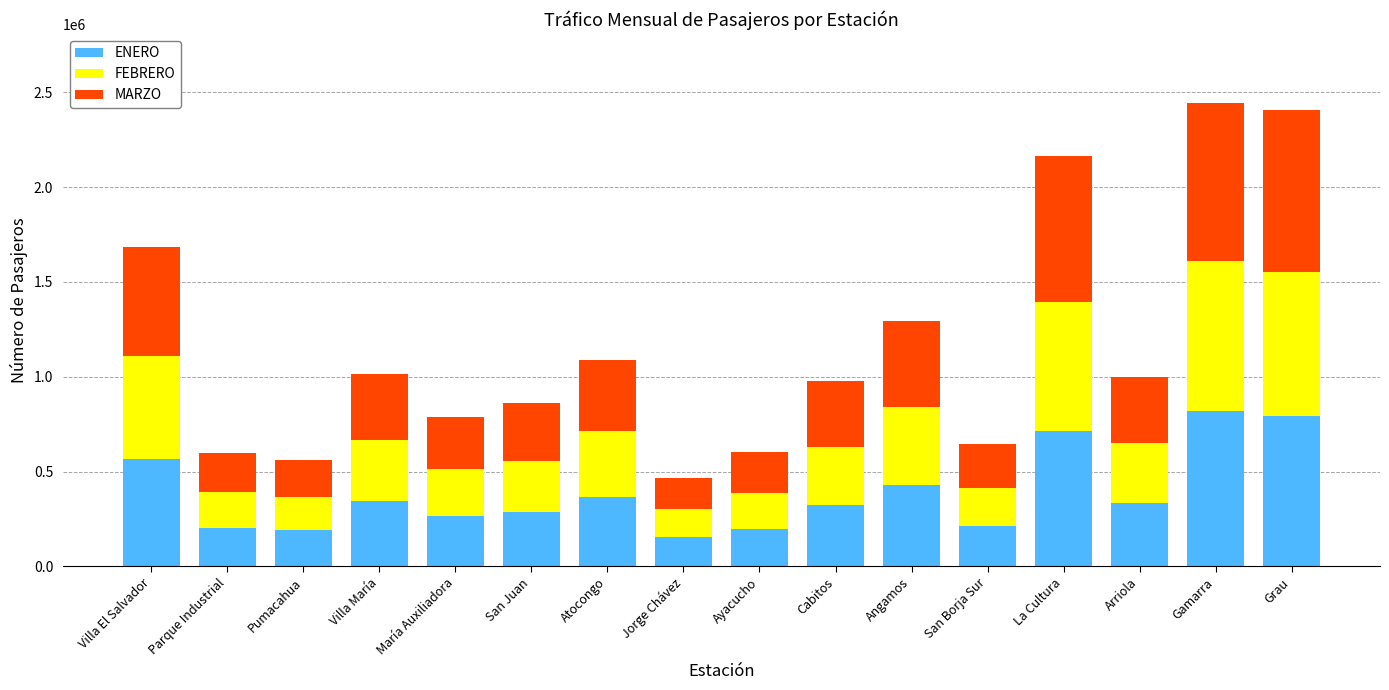

What is the sum of the ENERO values at María Auxiliadora and San Borja Sur?

476297